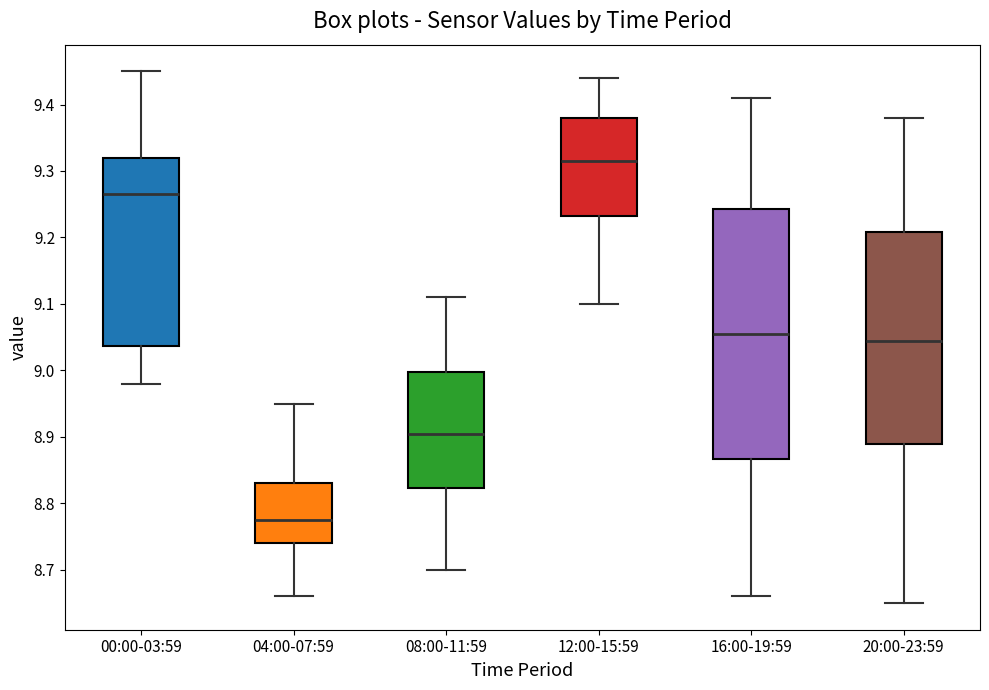

Which box has the lowest median line?

04:00-07:59